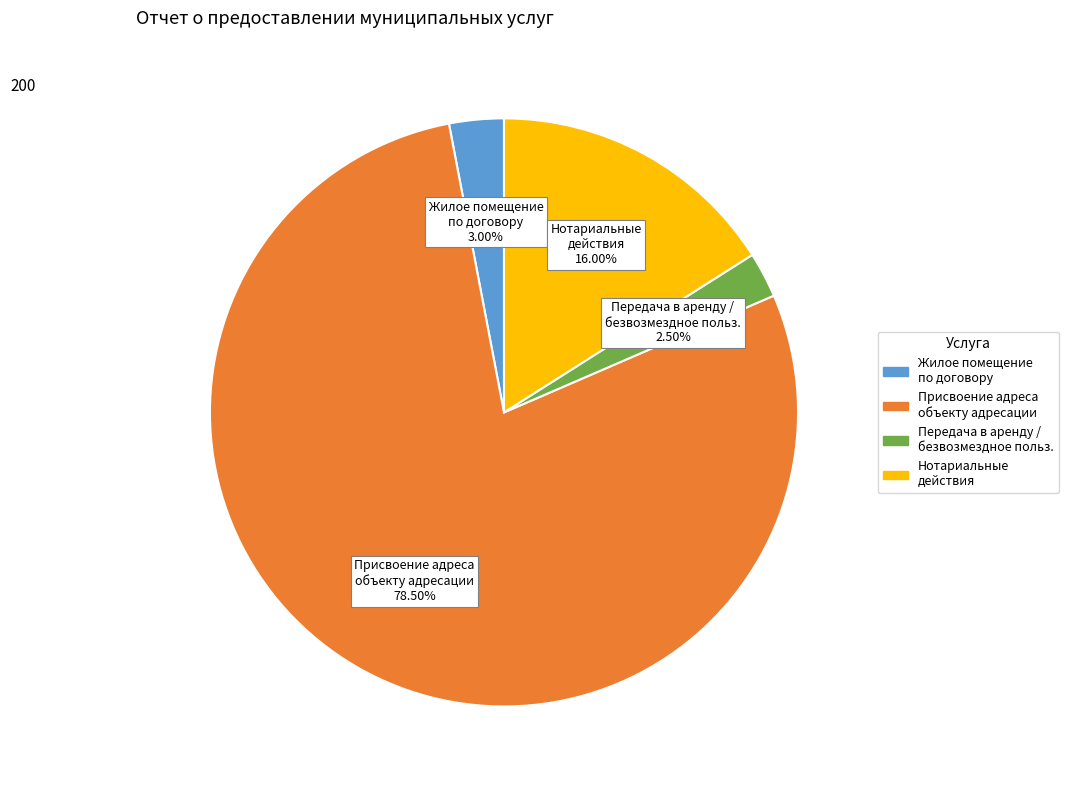

Is there a majority slice in this chart?

Yes